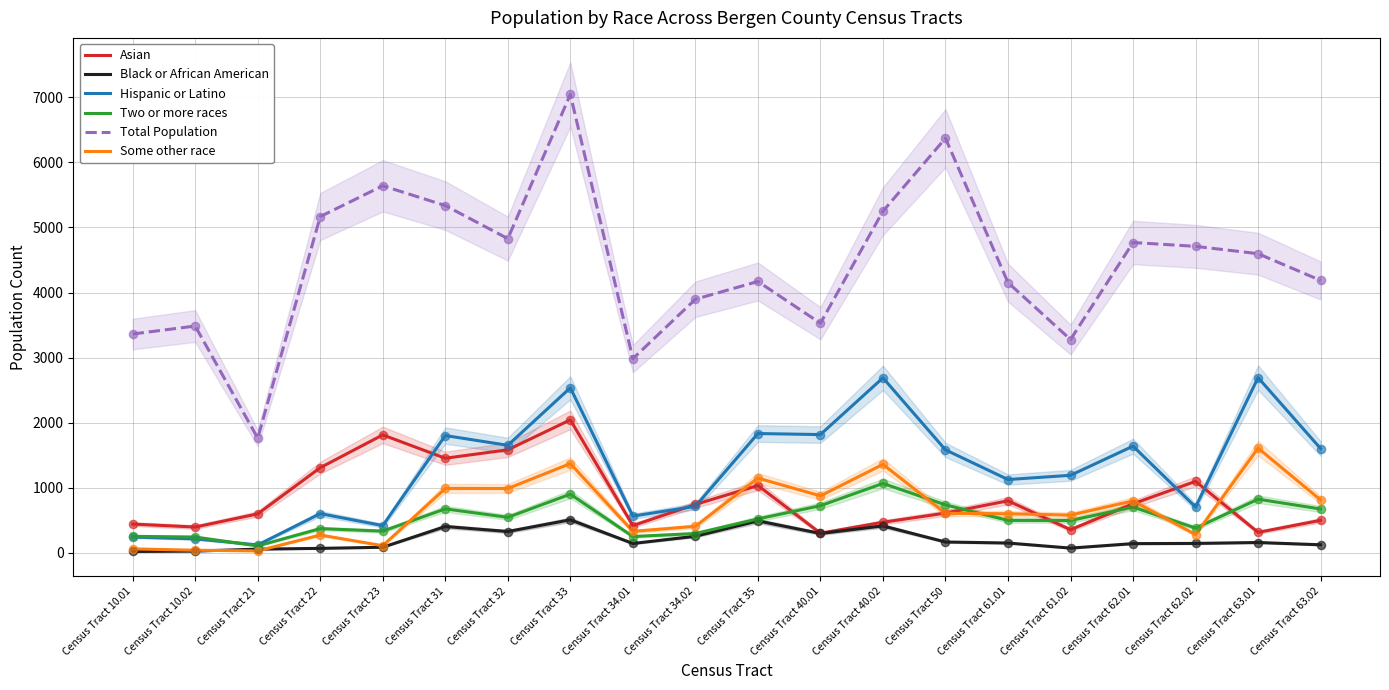

What are all the series names shown in the legend?

Asian, Black or African American, Hispanic or Latino, Two or more races, Total Population, Some other race